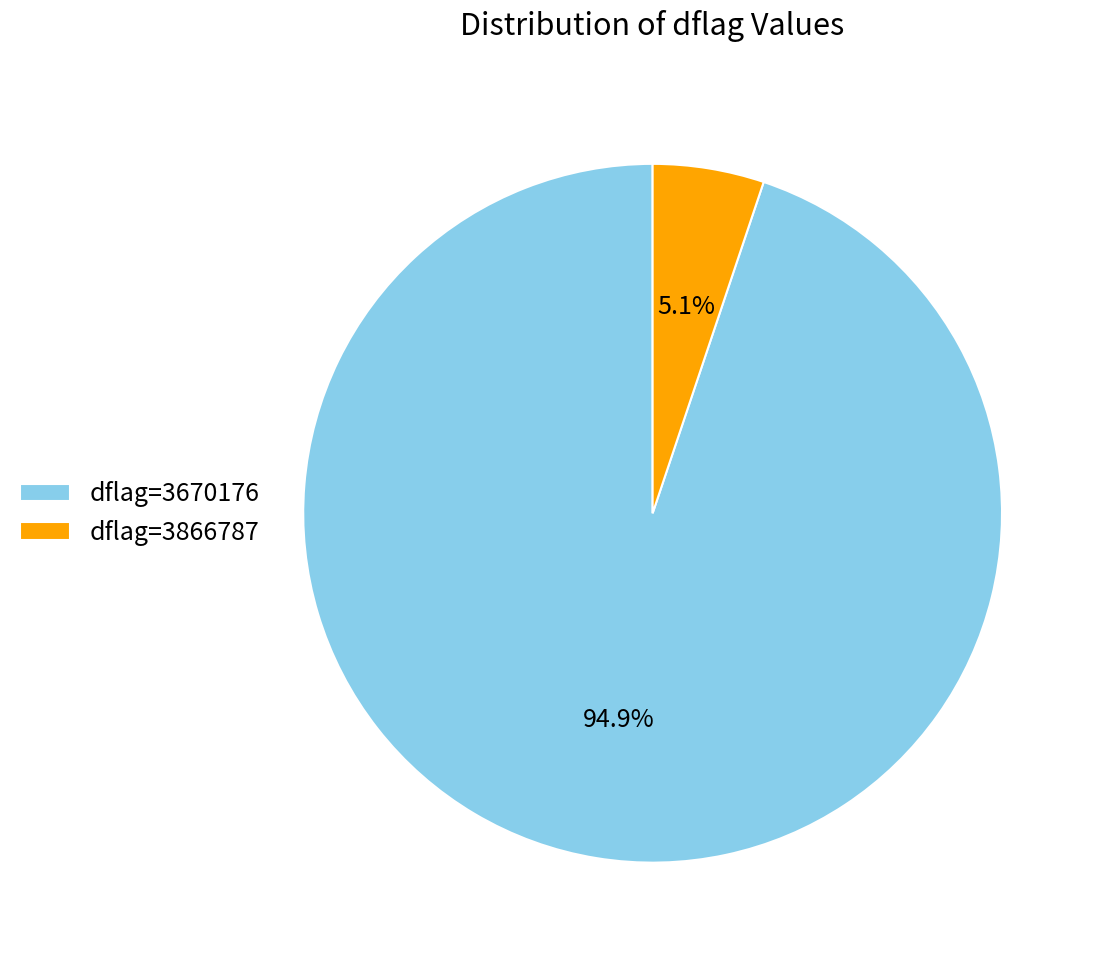

What is the smallest slice in the pie chart?

dflag=3866787